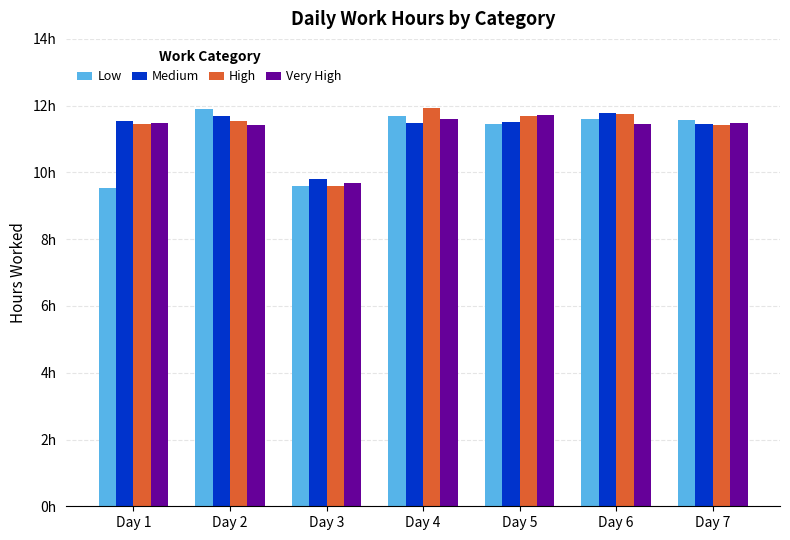

At which label does Very High first exceed 11?

Day 1